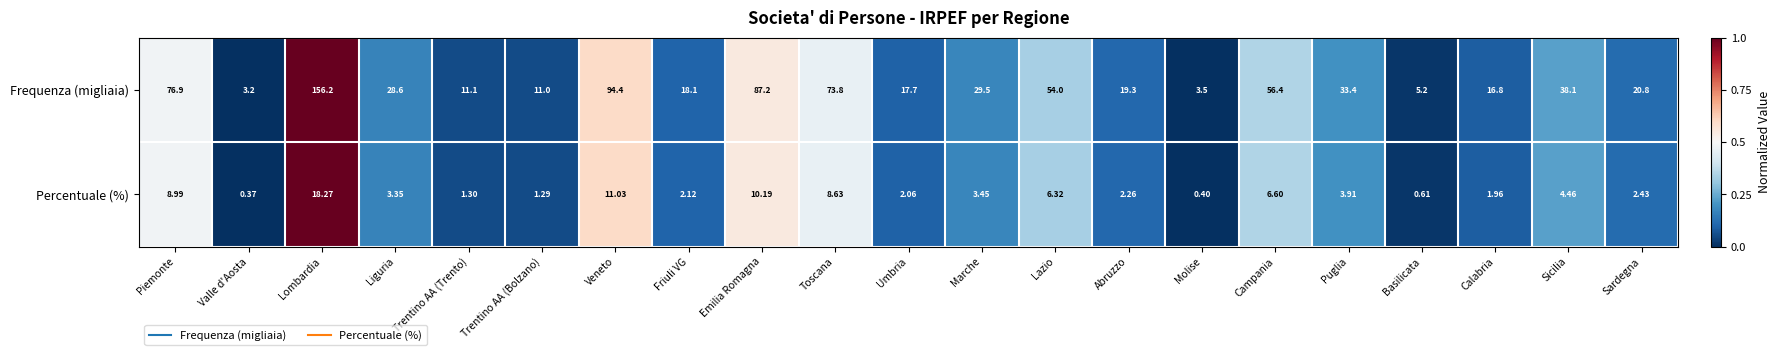

Where does the Percentuale (%) series first go above 3?

Piemonte